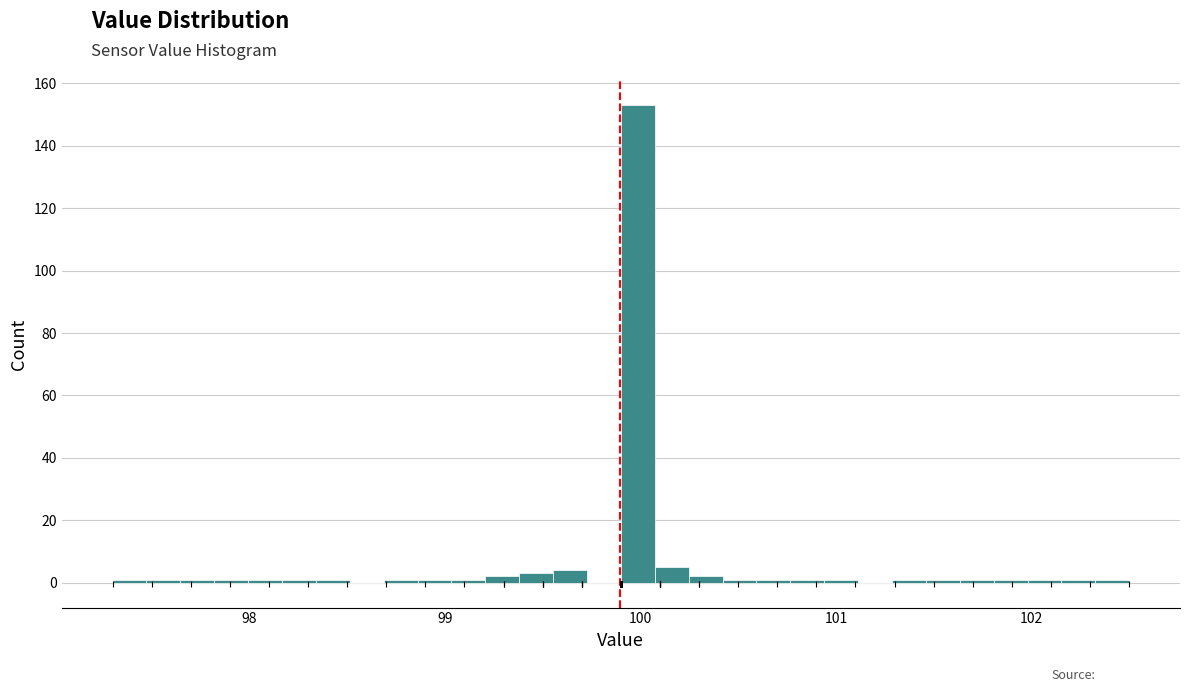

Around what value on the x-axis is the tallest bar? Give the approximate position of its centre, as read against the axis.

100.0